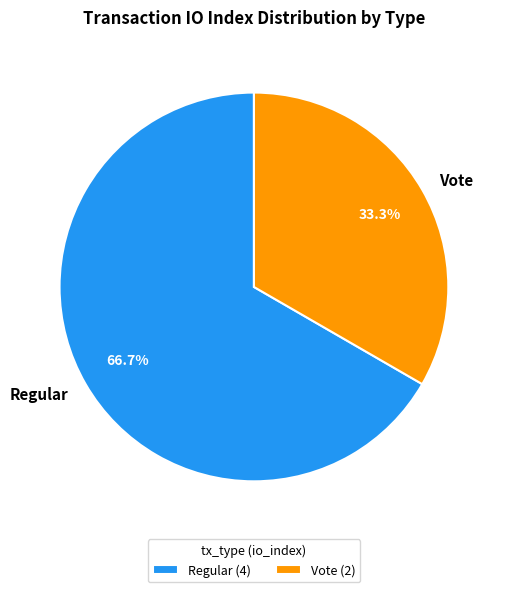

True or false: Regular accounts for 67% of the total.

True